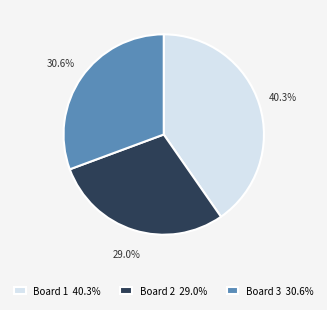

To the nearest percent, what percentage of the pie is Board 2?

29%